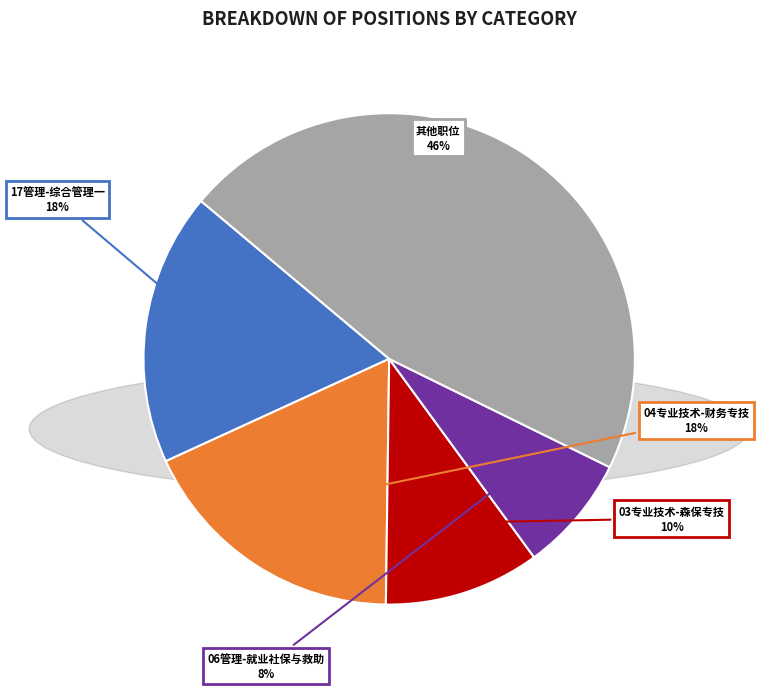

To the nearest percent, what is the difference between the largest and smallest slice percentages?

38%